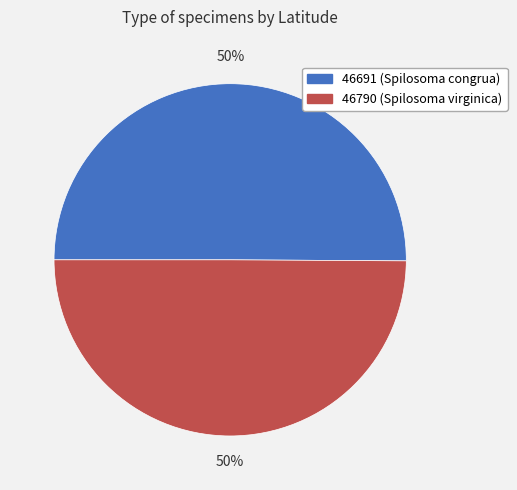

To the nearest percent, what is the combined percentage of 46790 (Spilosoma virginica) and 46691 (Spilosoma congrua)?

100%